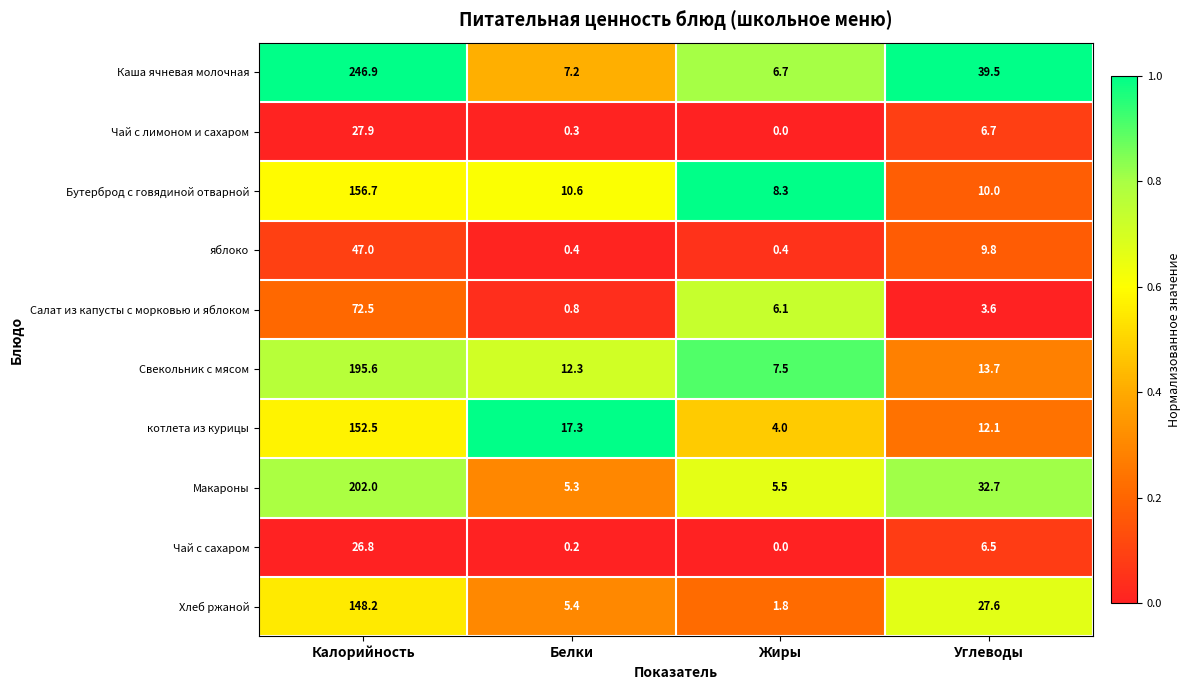

Which series has the largest range (max minus min)?

Каша ячневая молочная